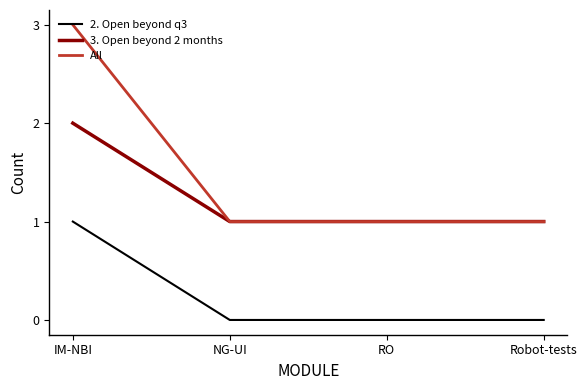

Which category has the highest value in the All series?

IM-NBI